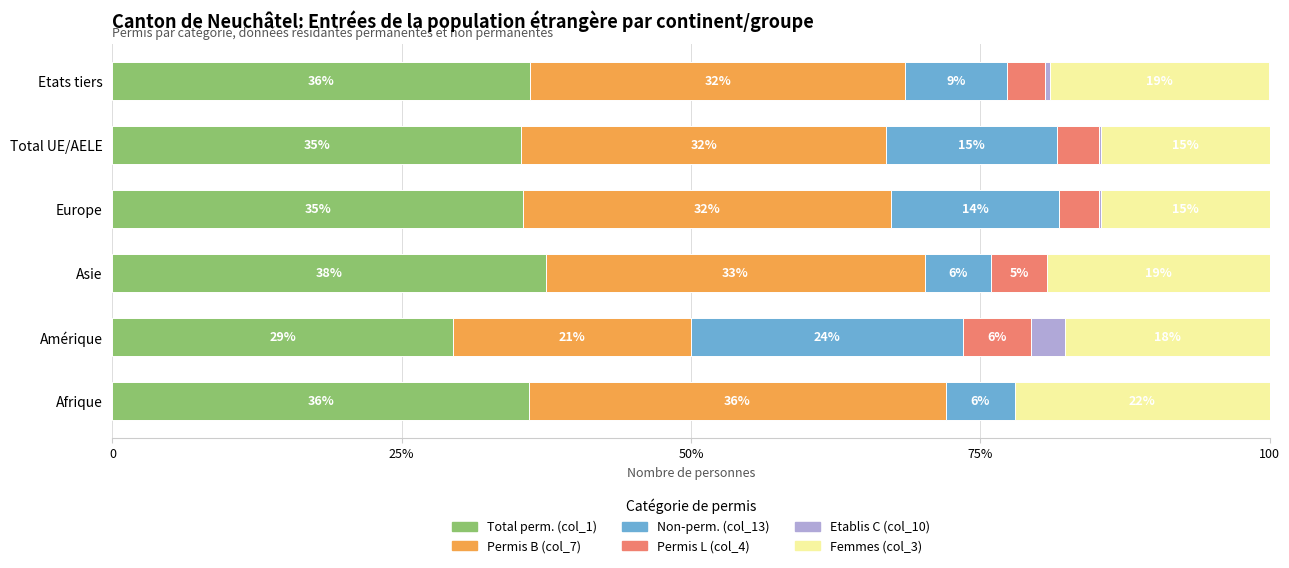

Which series has the largest total across all categories?

Total perm. (col_1)